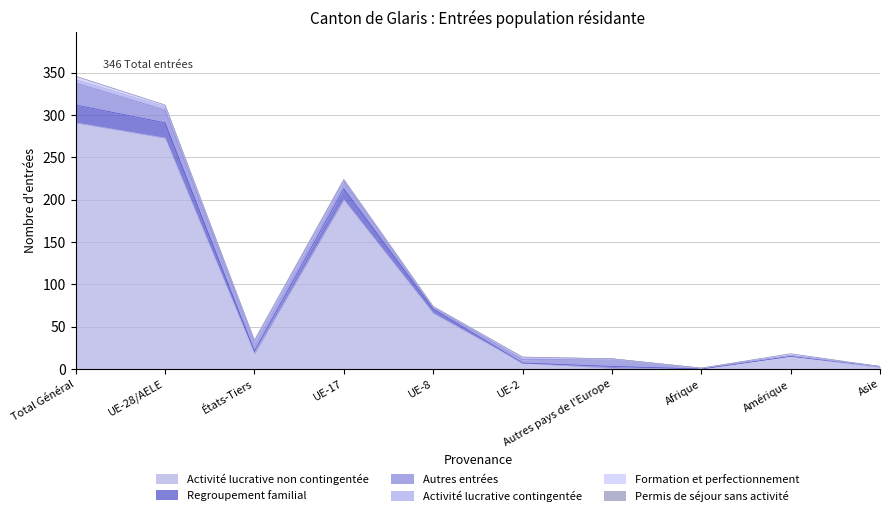

The value of Activité lucrative non contingentée at Amérique is 15. True or false?

True